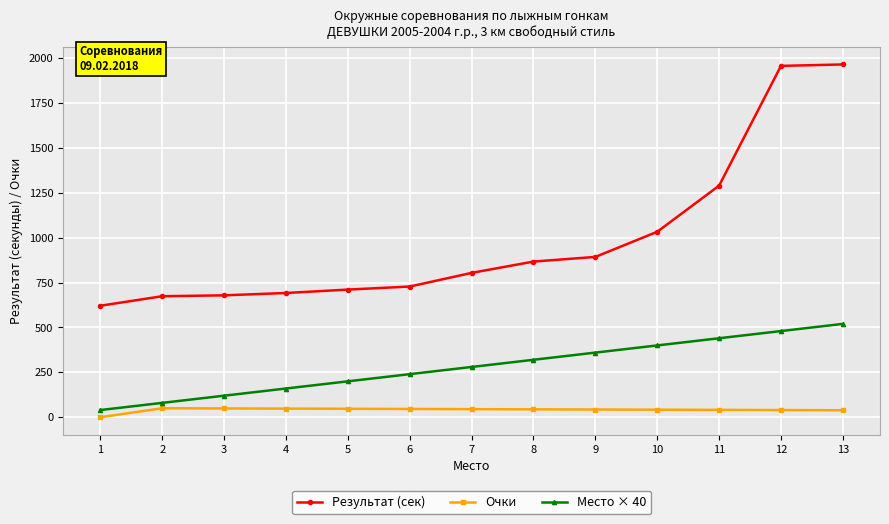

True or false: Очки and Результат (сек) intersect in this chart.

False